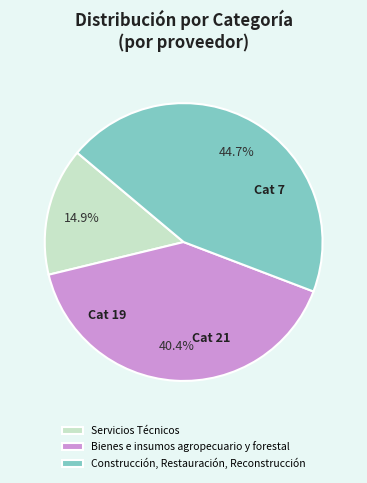

To the nearest percent, what is the combined percentage of Servicios Técnicos and Bienes e insumos agropecuario y forestal?

55%